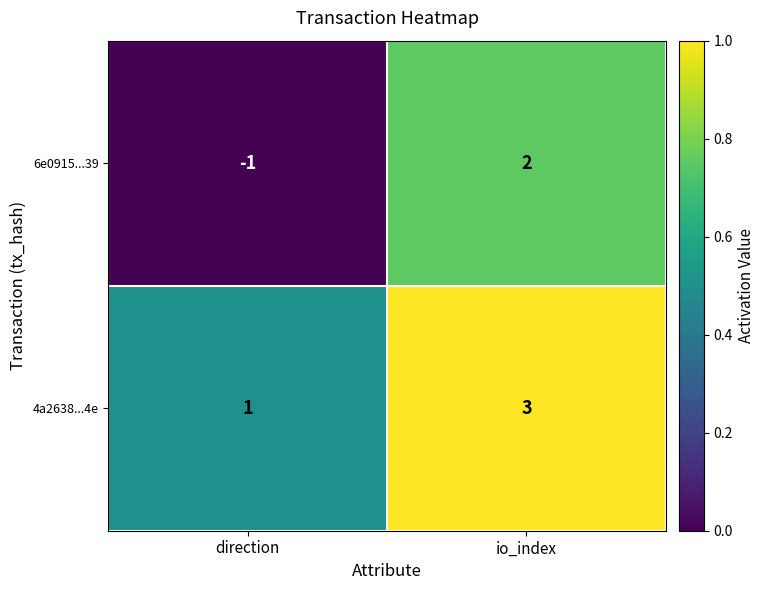

Is it true that 6e0915...39 equals -1 at direction?

True